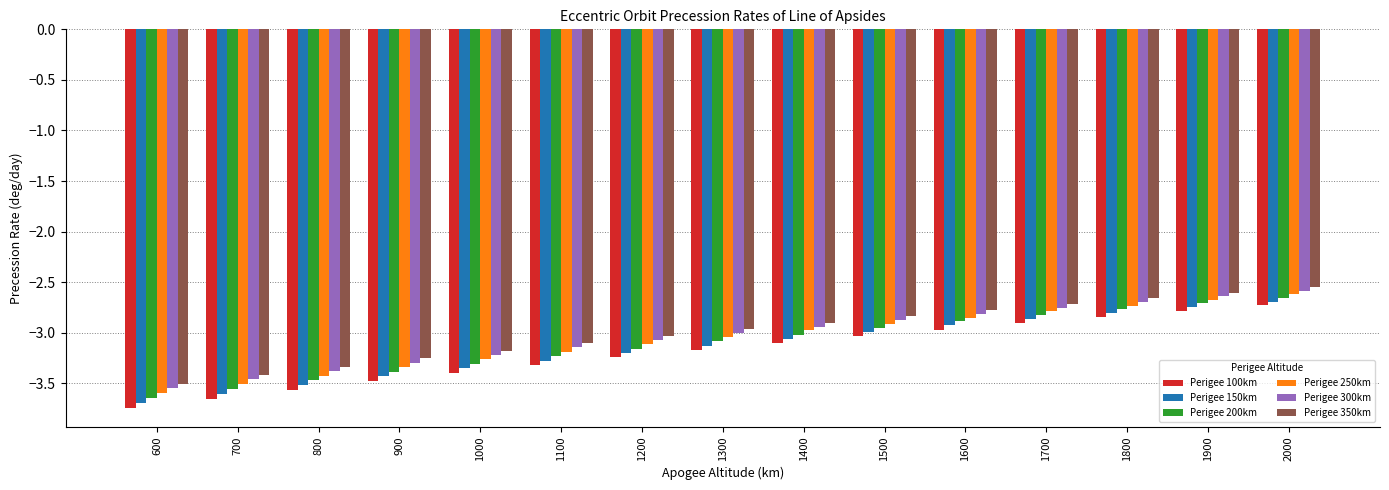

Is it true that Perigee 200km equals -2.4 at 600?

False